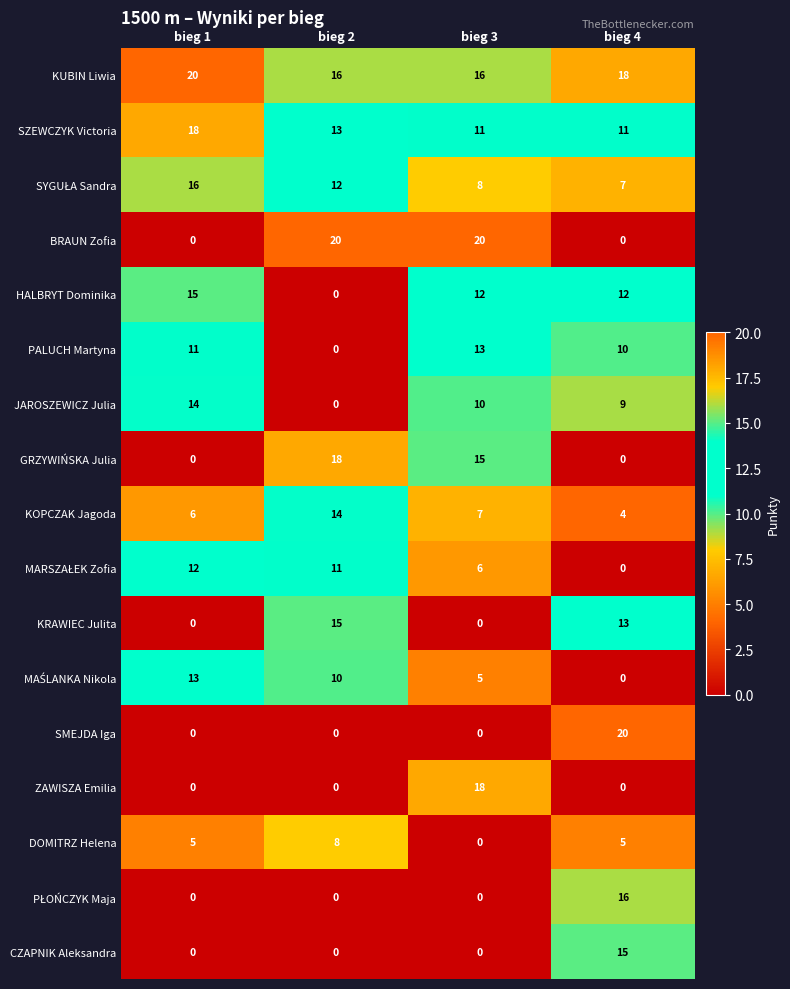

What is the greatest value displayed?

20